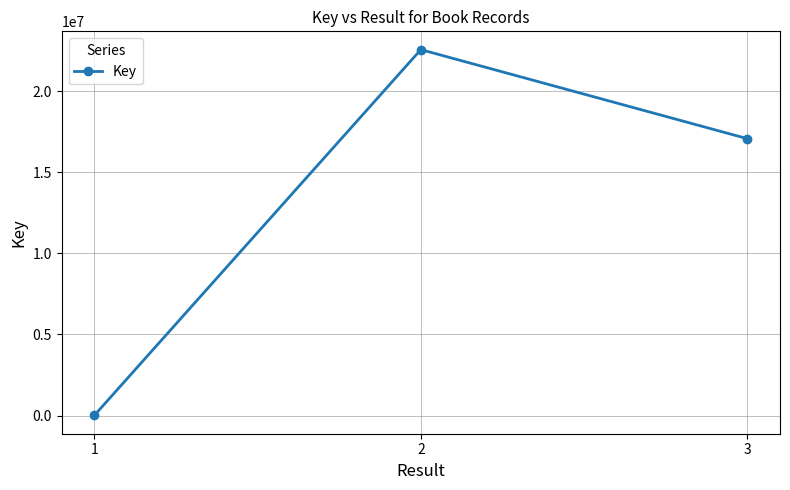

How many data points are less than 17074546?

1